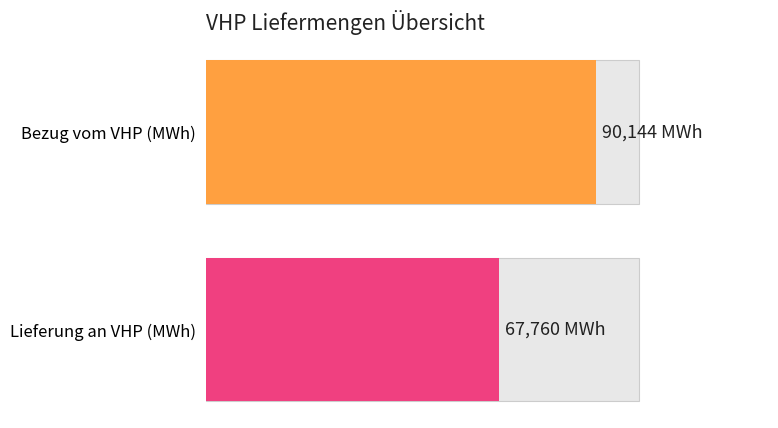

At how many categories does at least one series exceed -4174?

2